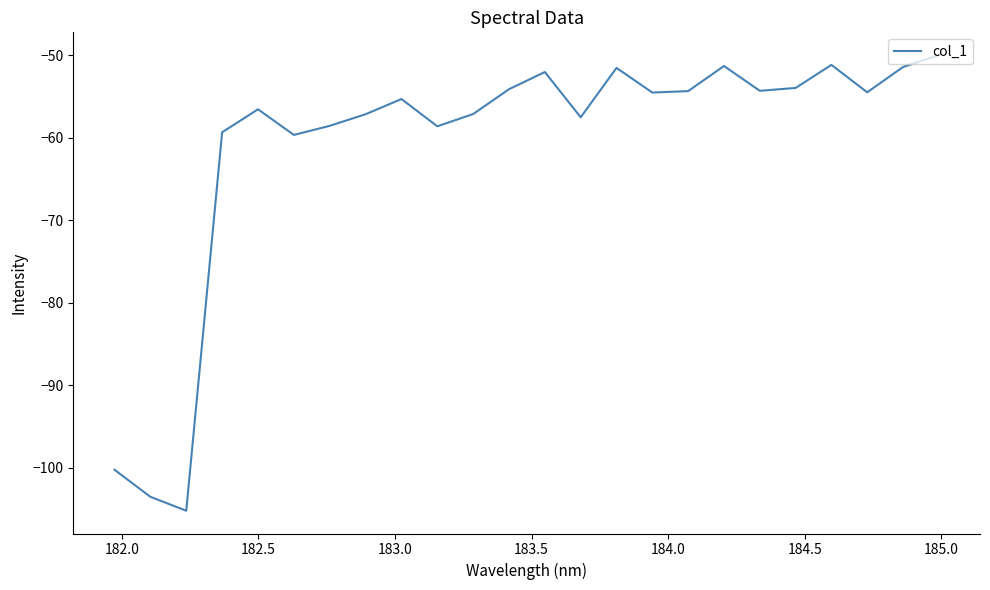

Is this an area chart (filled region under the line)?

No